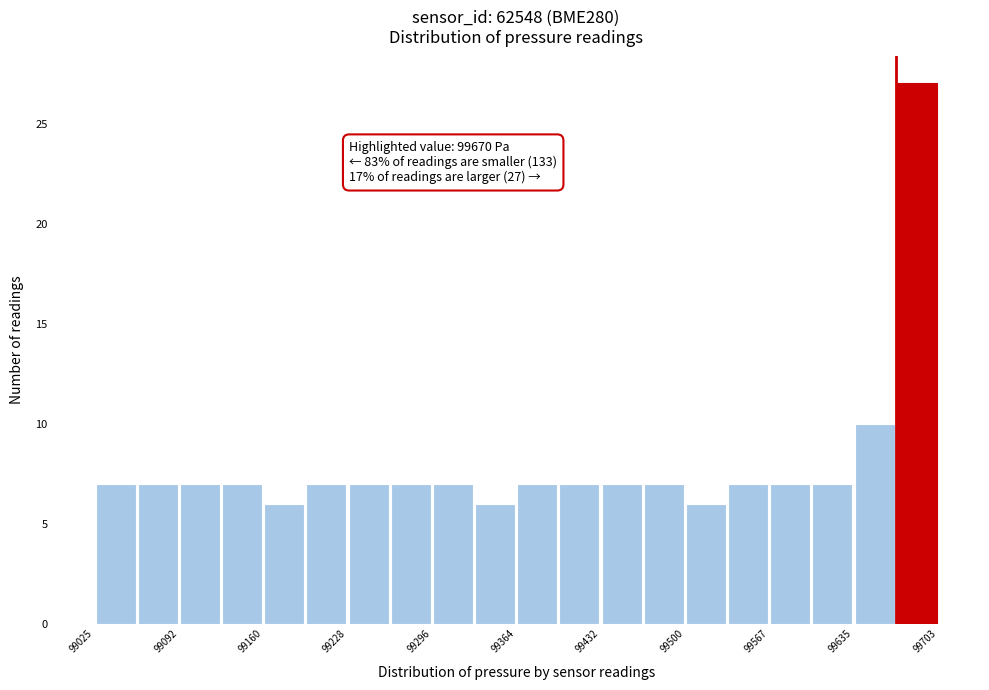

Around what value on the x-axis is the tallest bar? Give the approximate position of its centre, as read against the axis.

99690